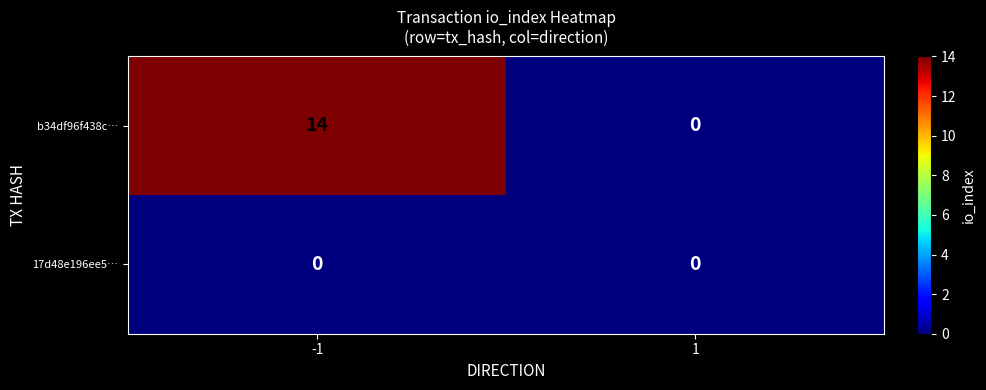

Rank the series by their maximum value, from lowest to highest.

17d48e196ee5…, b34df96f438c…